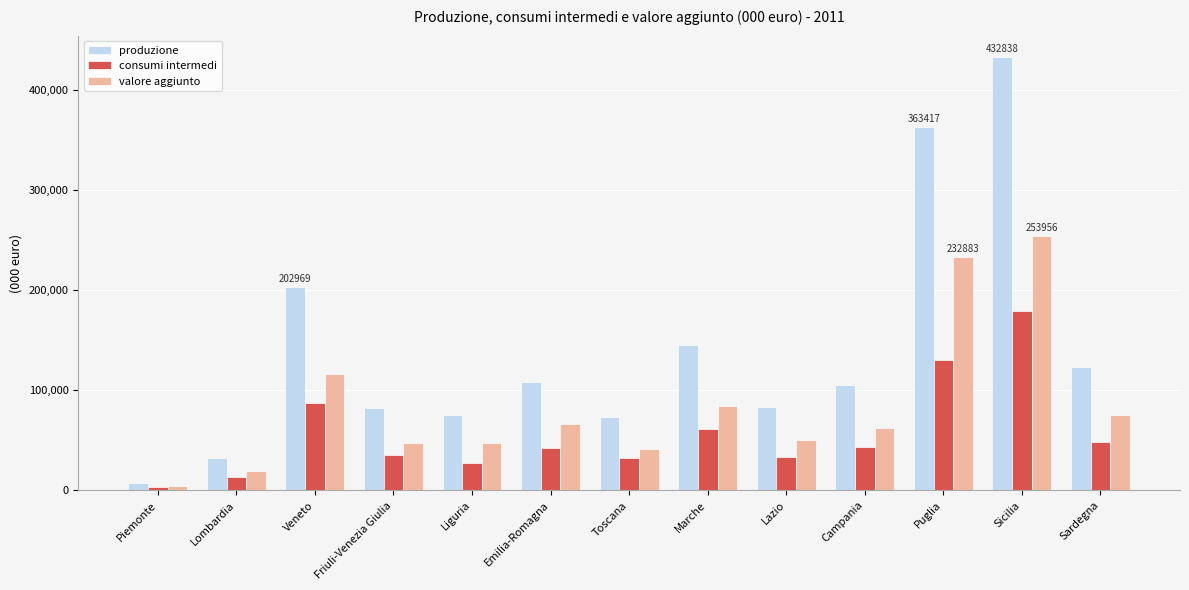

What is the lowest value of the consumi intermedi series?

3137.9